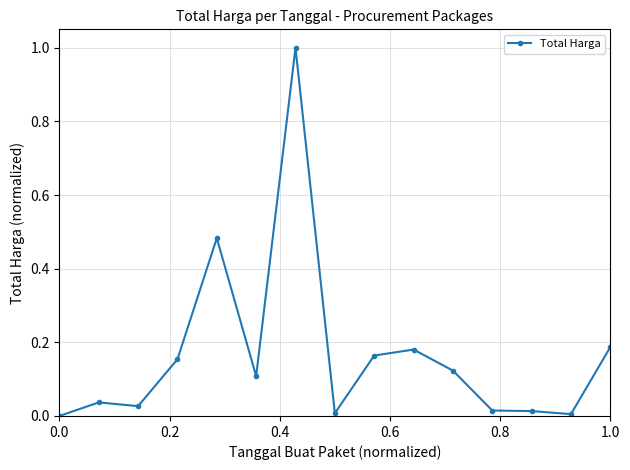

True or false: there are more than 0 points higher than both neighbors.

True